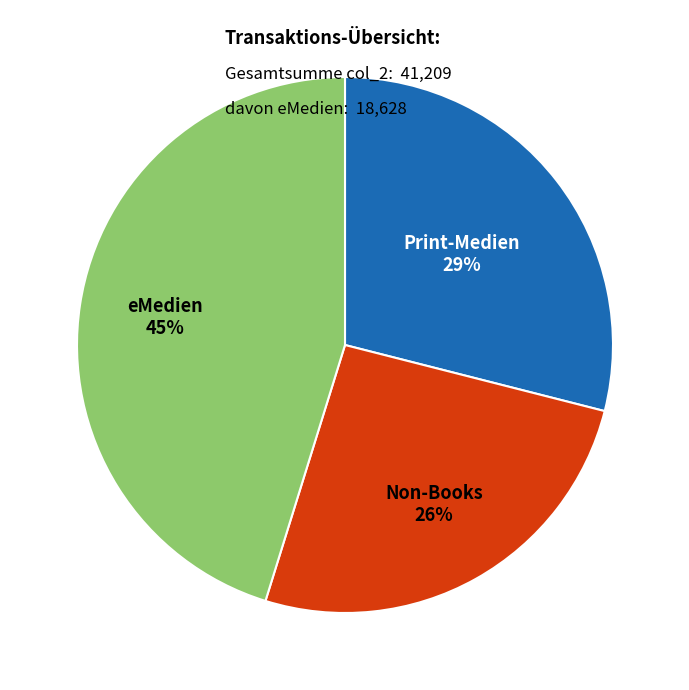

What is the ratio of the value at Print-Medien to the value at eMedien?

0.6